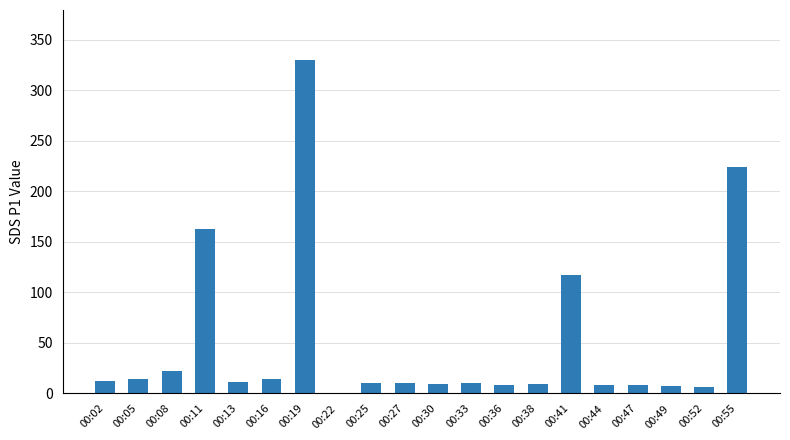

What is the maximum value shown in the chart?

329.8